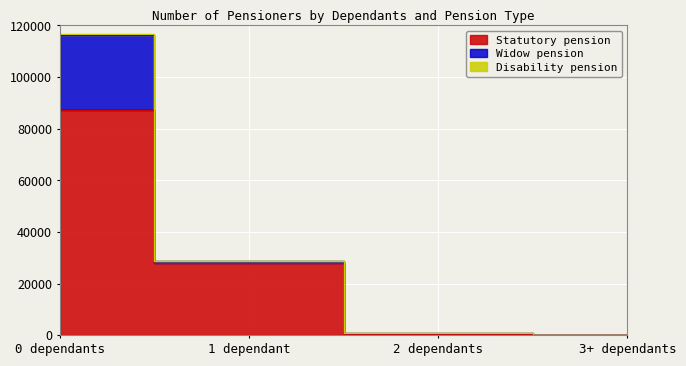

List the series in order of their overall mean, highest first.

Statutory pension, Widow pension, Disability pension